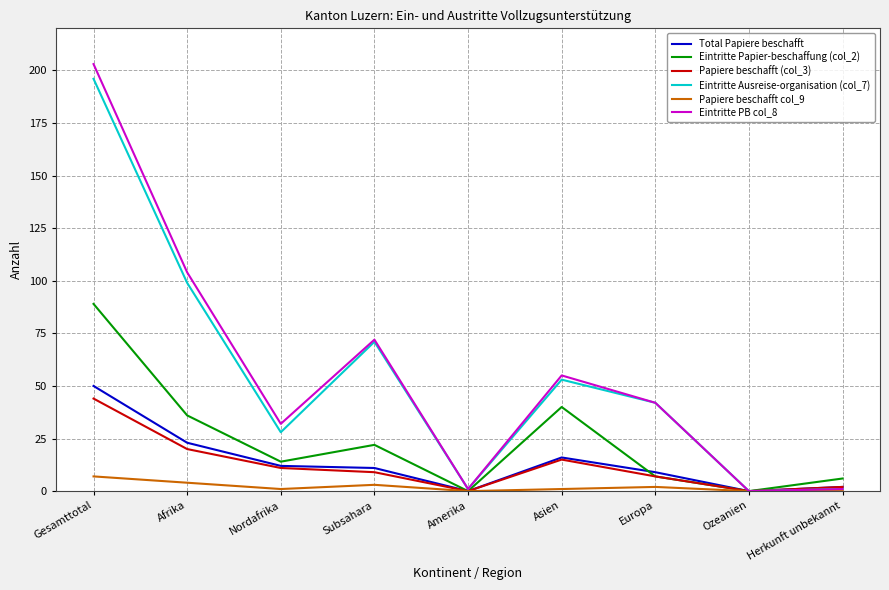

Reading right to left, what are all the values shown in this chart?

Total Papiere beschafft: Herkunft unbekannt=2	Ozeanien=0	Europa=9	Asien=16	Amerika=0	Subsahara=11	Nordafrika=12	Afrika=23	Gesamttotal=50
Eintritte Papier-beschaffung (col_2): Herkunft unbekannt=6	Ozeanien=0	Europa=7	Asien=40	Amerika=0	Subsahara=22	Nordafrika=14	Afrika=36	Gesamttotal=89
Papiere beschafft (col_3): Herkunft unbekannt=2	Ozeanien=0	Europa=7	Asien=15	Amerika=0	Subsahara=9	Nordafrika=11	Afrika=20	Gesamttotal=44
Eintritte Ausreise-organisation (col_7): Herkunft unbekannt=1	Ozeanien=0	Europa=42	Asien=53	Amerika=1	Subsahara=71	Nordafrika=28	Afrika=99	Gesamttotal=196
Papiere beschafft col_9: Herkunft unbekannt=0	Ozeanien=0	Europa=2	Asien=1	Amerika=0	Subsahara=3	Nordafrika=1	Afrika=4	Gesamttotal=7
Eintritte PB col_8: Herkunft unbekannt=1	Ozeanien=0	Europa=42	Asien=55	Amerika=1	Subsahara=72	Nordafrika=32	Afrika=104	Gesamttotal=203